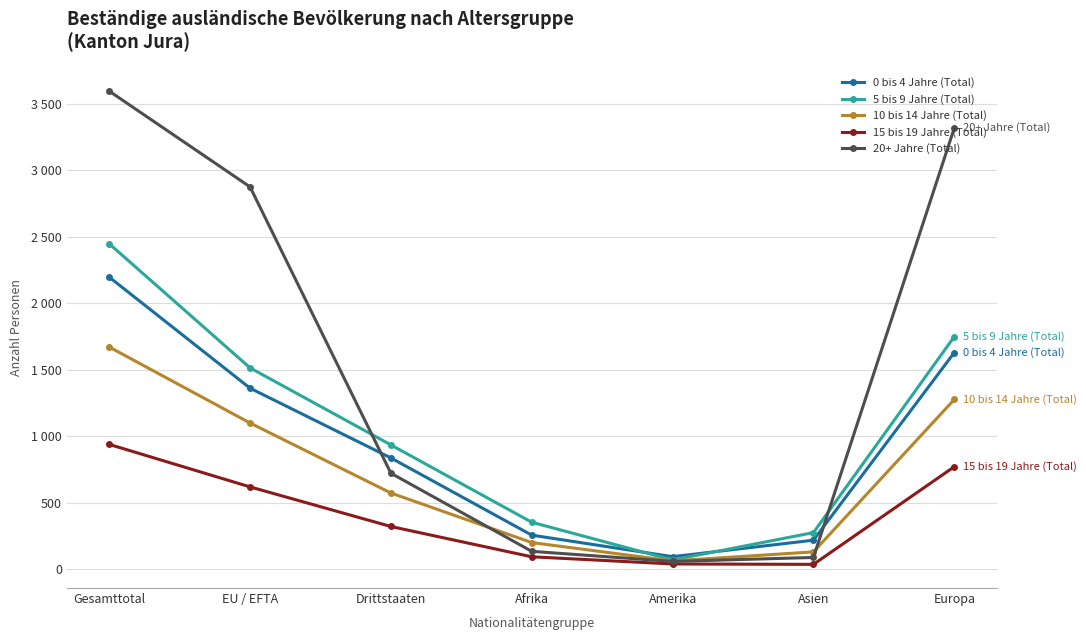

Which series has the widest spread of values?

20+ Jahre (Total)